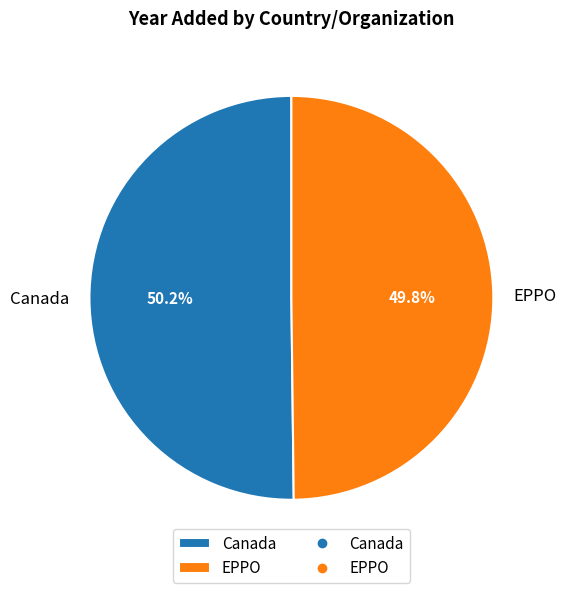

Is there a majority slice in this chart?

Yes